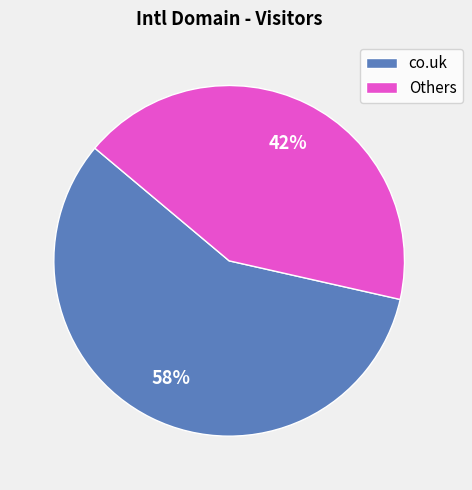

Combined, do Others and co.uk account for over 50%?

Yes